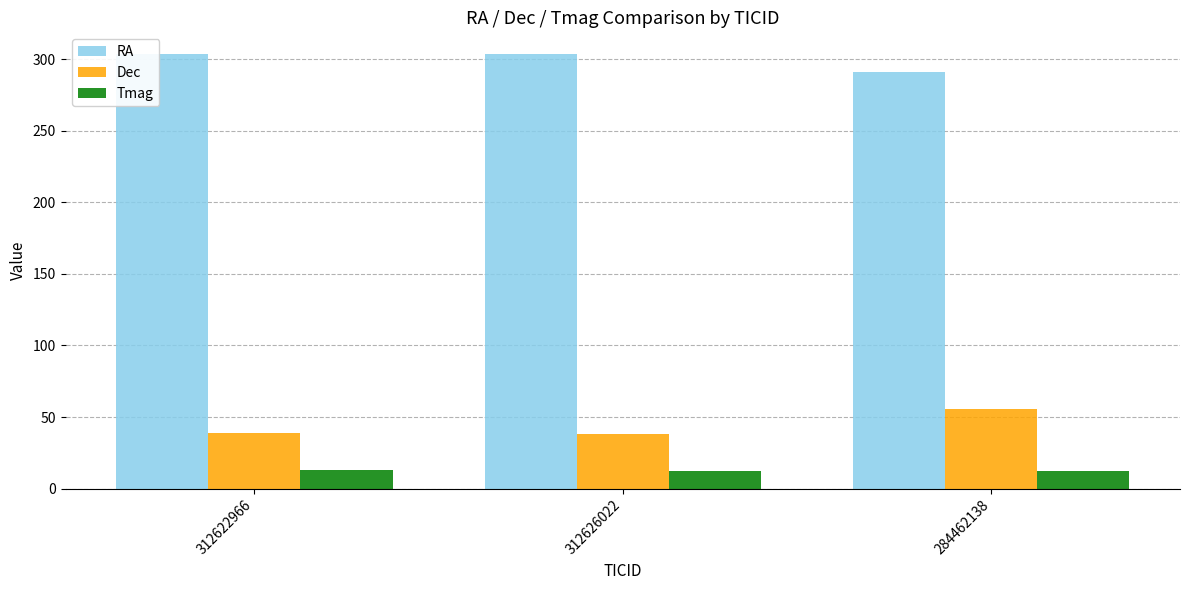

What is the difference between the highest and lowest values at 312622966?

290.6